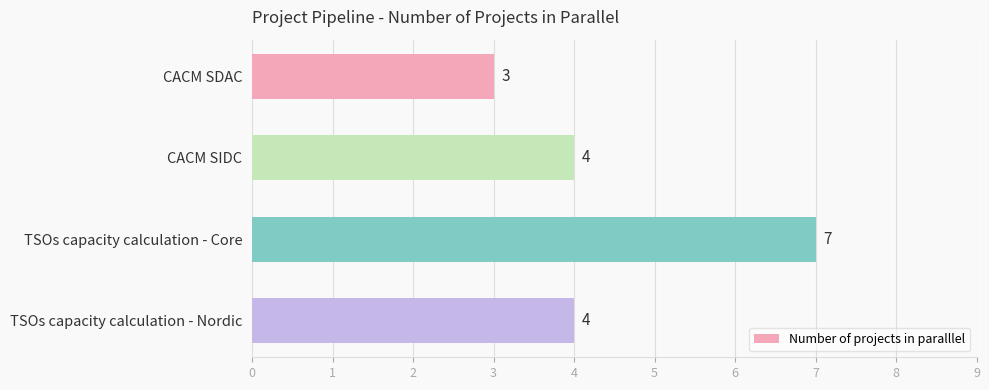

What position from the top is CACM SIDC?

2